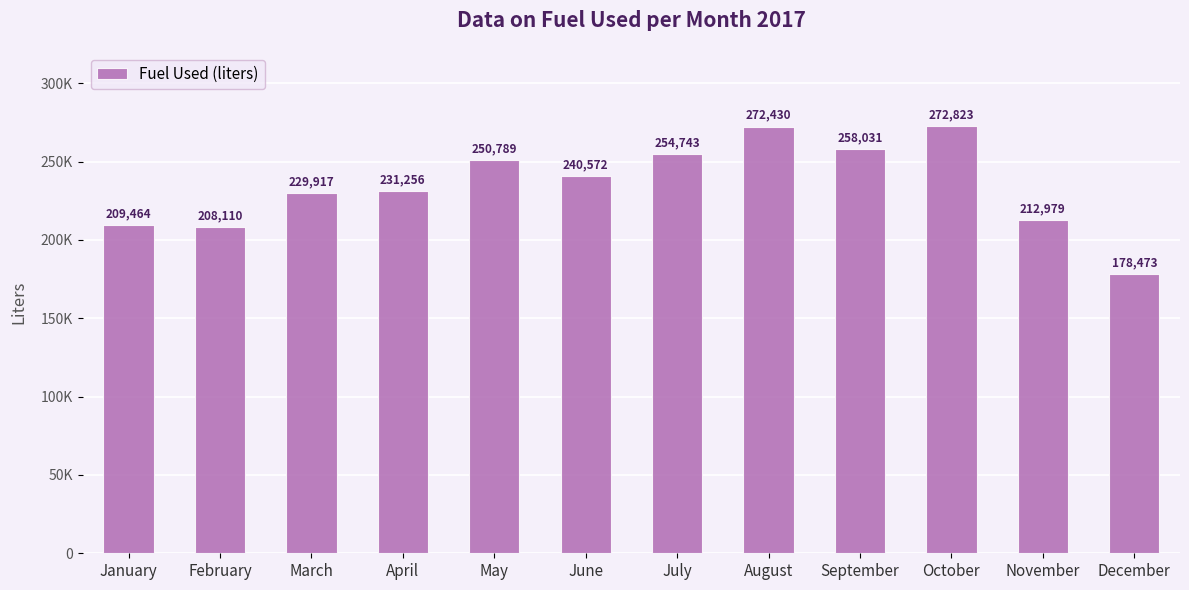

What is the minimum value shown in the chart?

178473